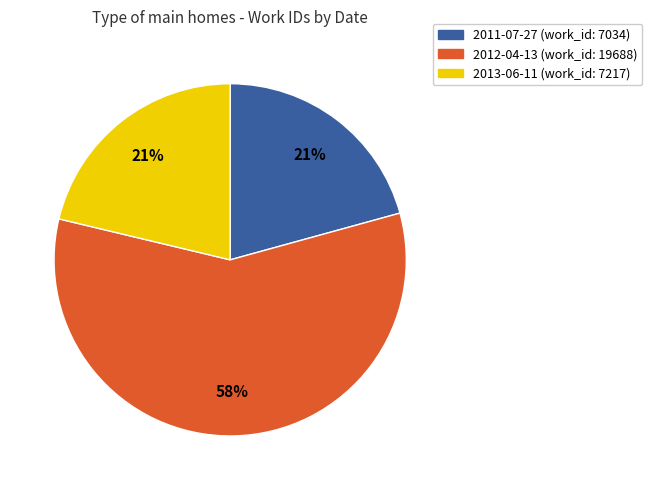

Which category has the biggest portion of the pie?

2012-04-13